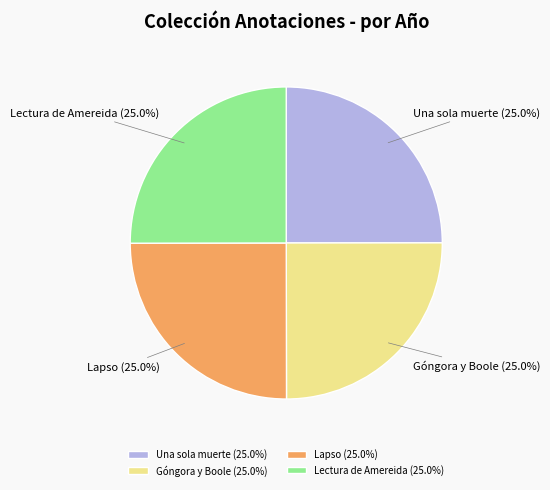

Approximately how many times larger is the value at Lapso (25.0%) compared to Góngora y Boole (25.0%)?

1.0